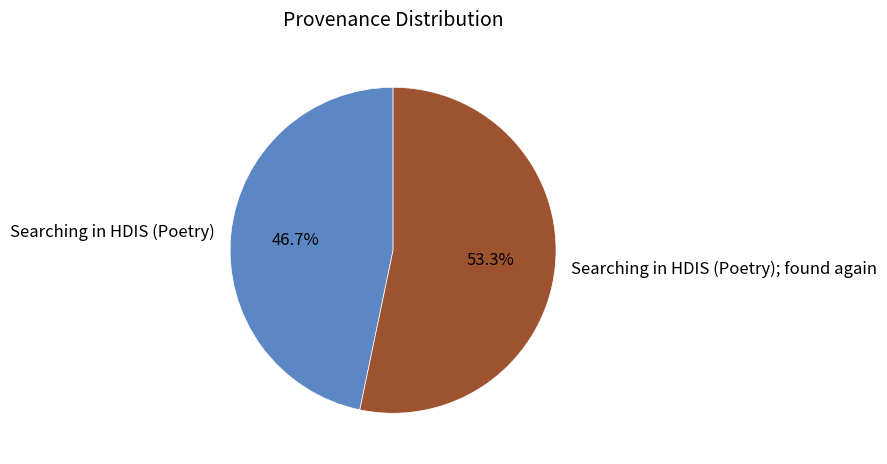

What is the total percentage of Searching in HDIS (Poetry) and Searching in HDIS (Poetry); found again?

100.0%